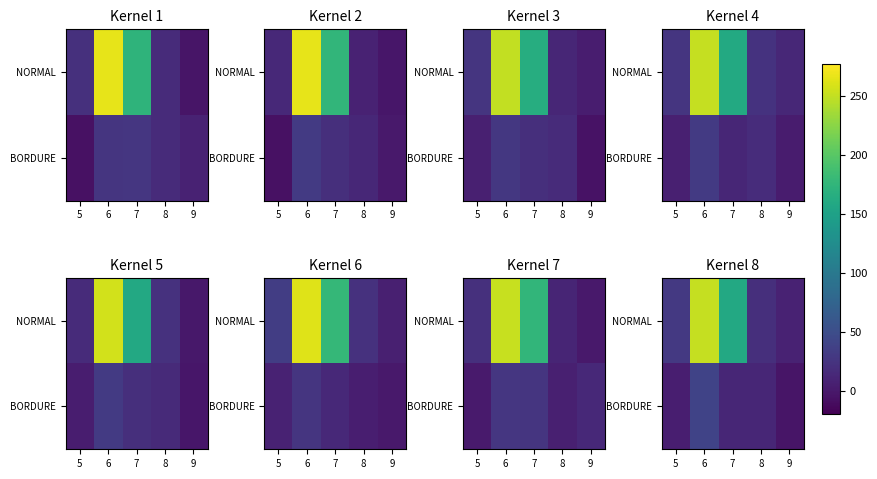

At how many categories does at least one series exceed 108?

2